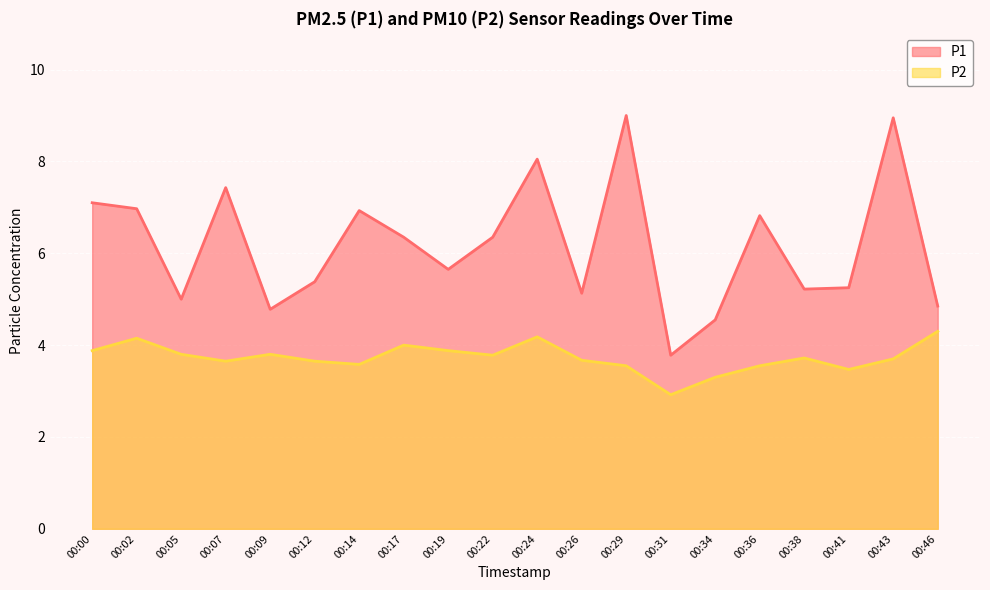

What is the value of the P1 point at the 7th from the left?

6.9